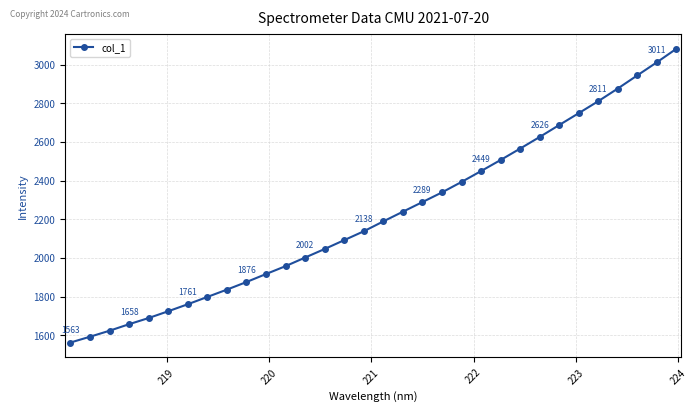

What is the value of the 29th point from the left?

2875.9